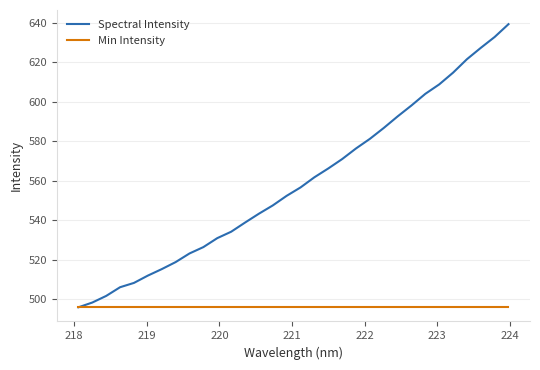

What is the smallest value displayed?

495.8